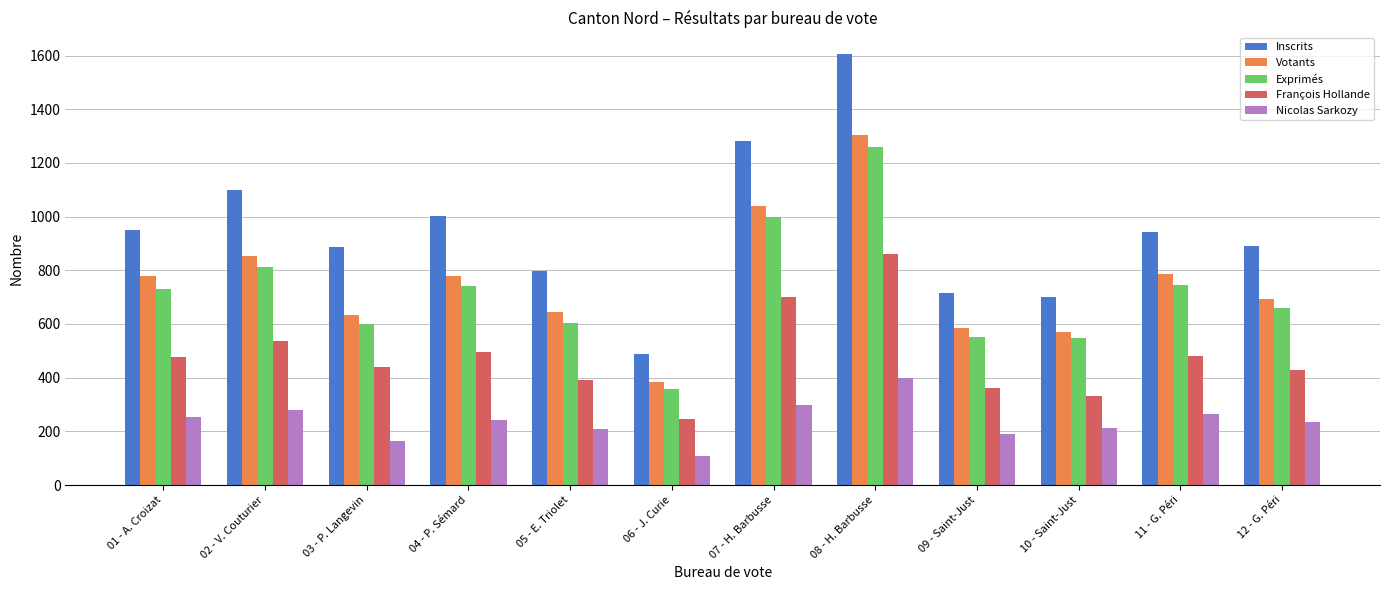

What is the value of the Nicolas Sarkozy bar at the 4th from the left?

243